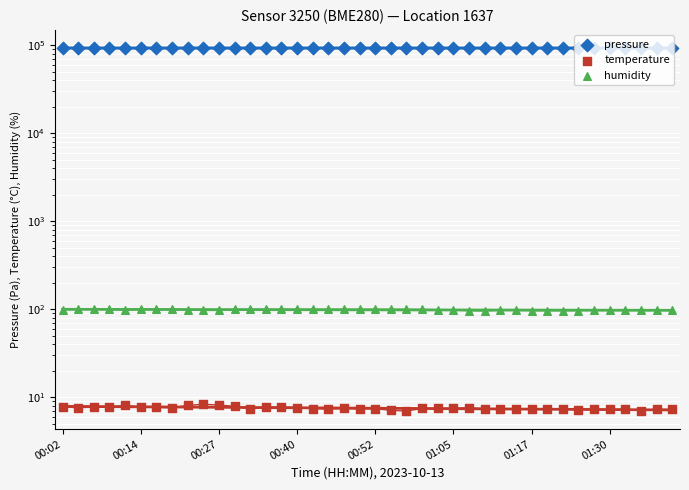

Is the value of temperature at 27 greater than the value of pressure at 14?

No